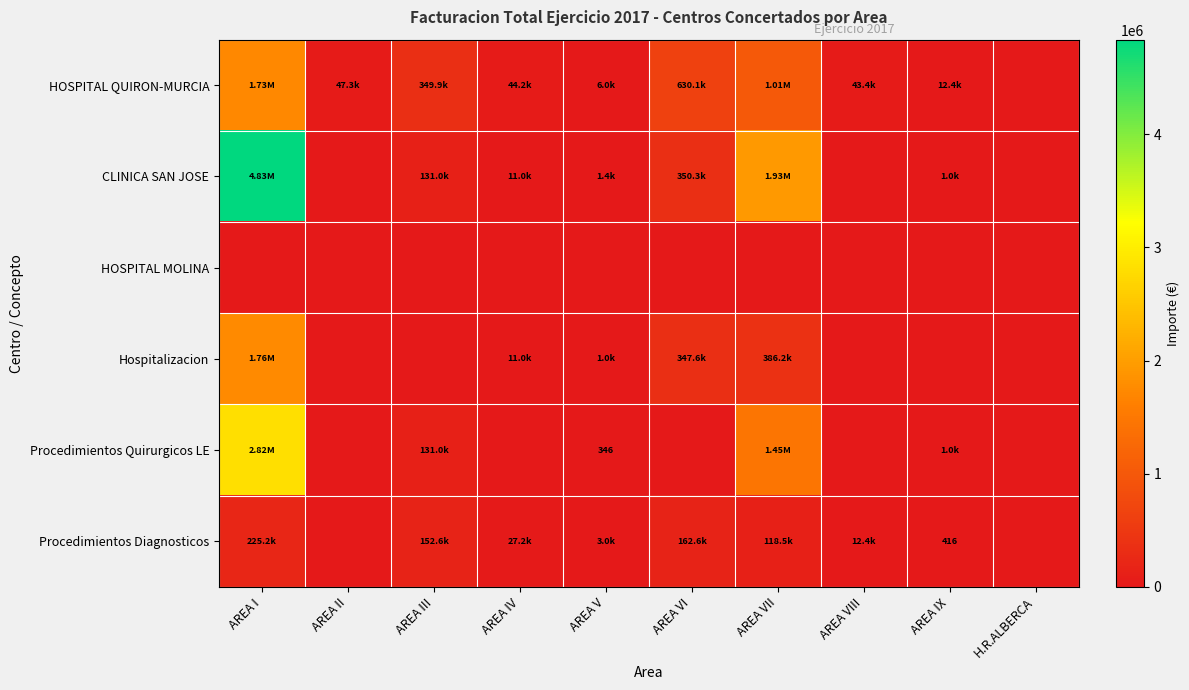

What is the sum of the Hospitalizacion values at AREA VI and AREA I?

2103599.3